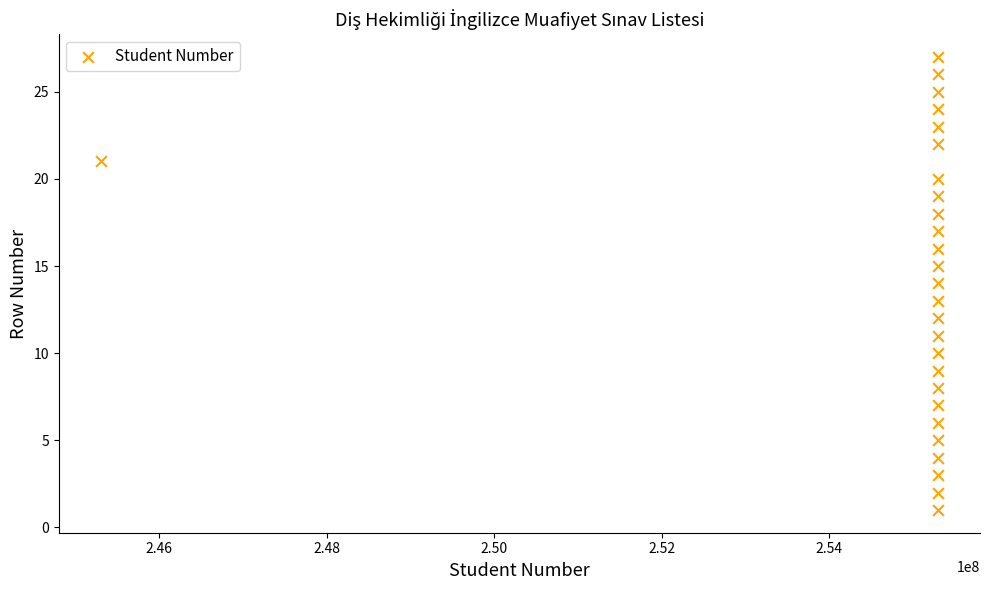

What is the range of Y values (max minus min)?

26